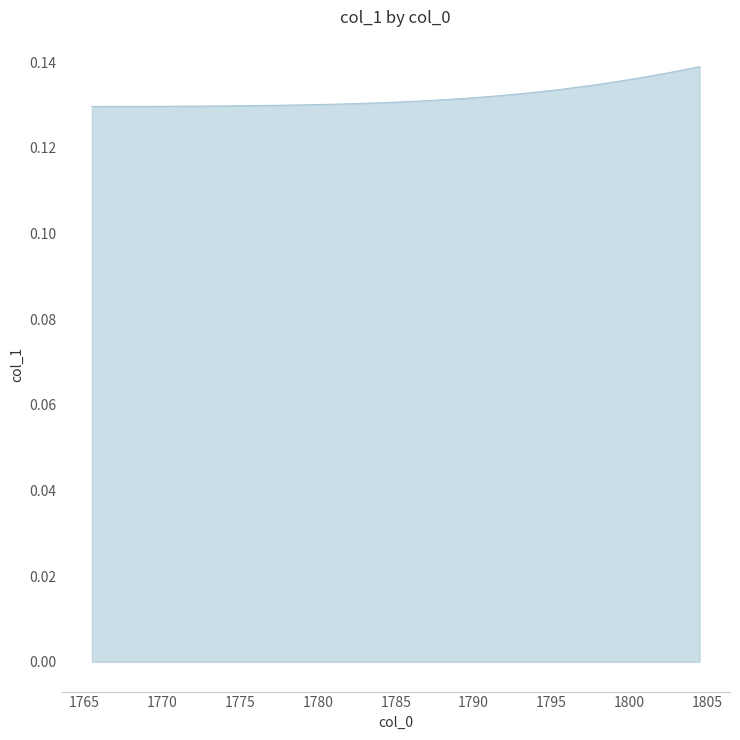

How many values are between 0 and 1?

40